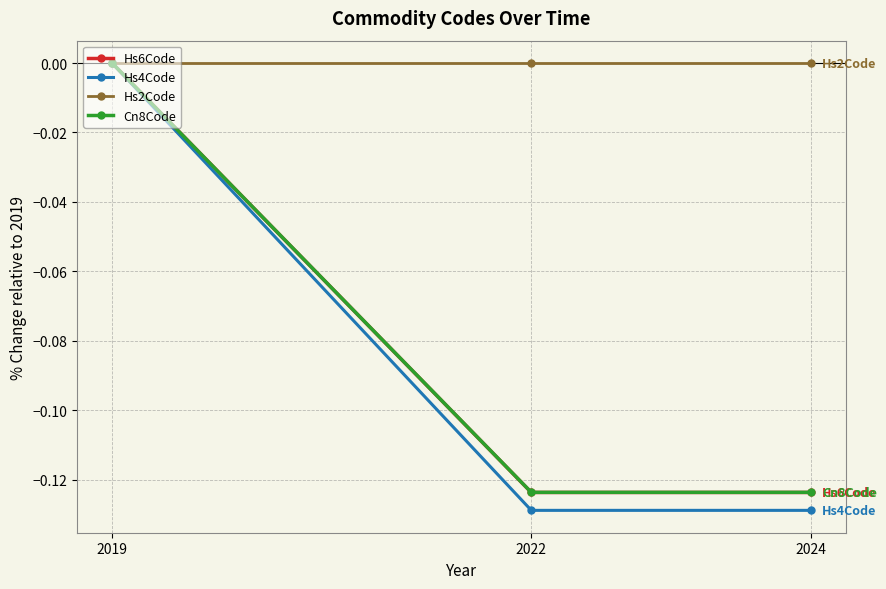

What is the total value across all series at 2022?

-0.4